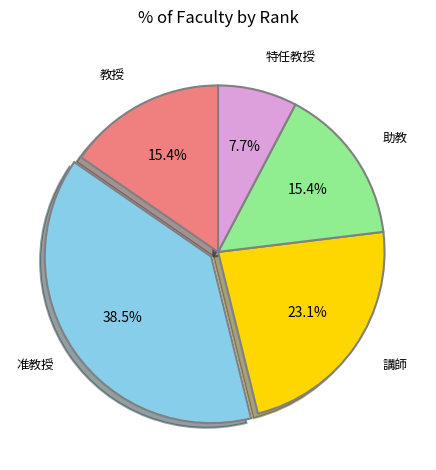

Does any single category account for the majority?

No